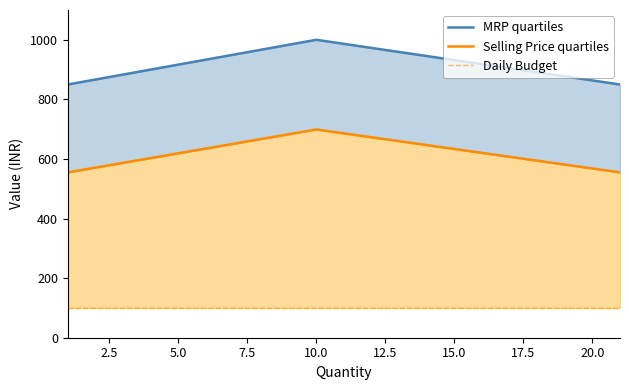

Is the value of MRP quartiles at 7.5 greater than the value of Daily Budget at 5.0?

Yes